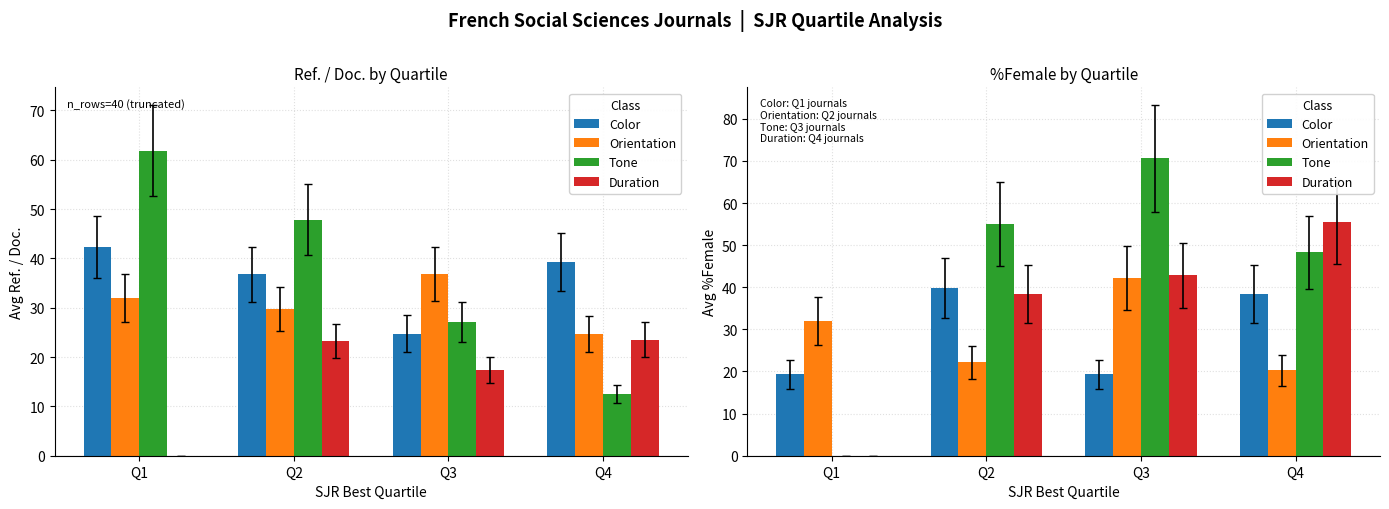

Between Q1 and Q2, which is larger?

Q2